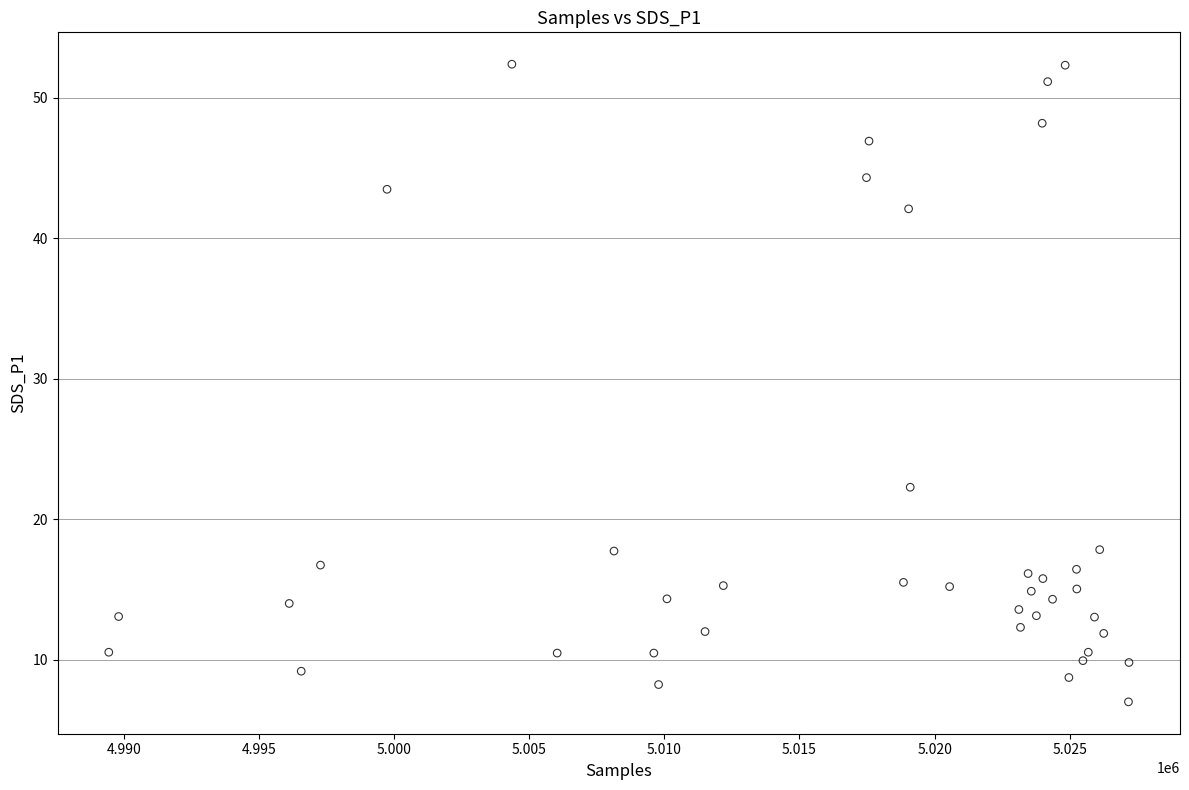

What is the range of Y values (max minus min)?

45.4